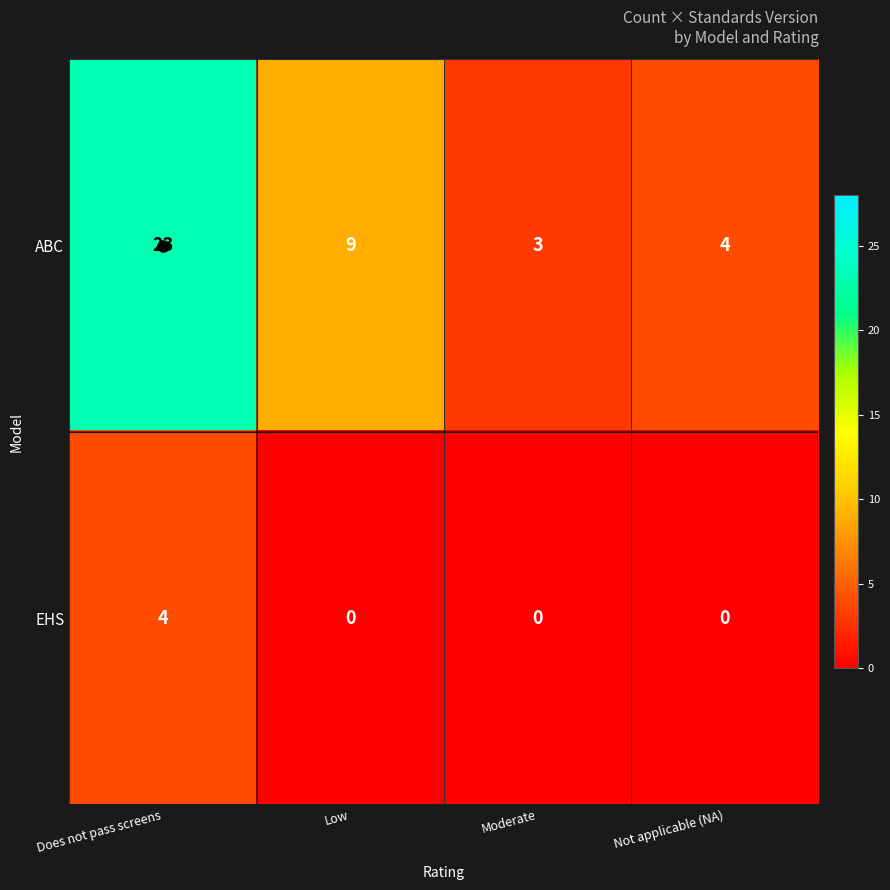

What is the sum of the ABC values at Not applicable (NA) and Moderate?

7